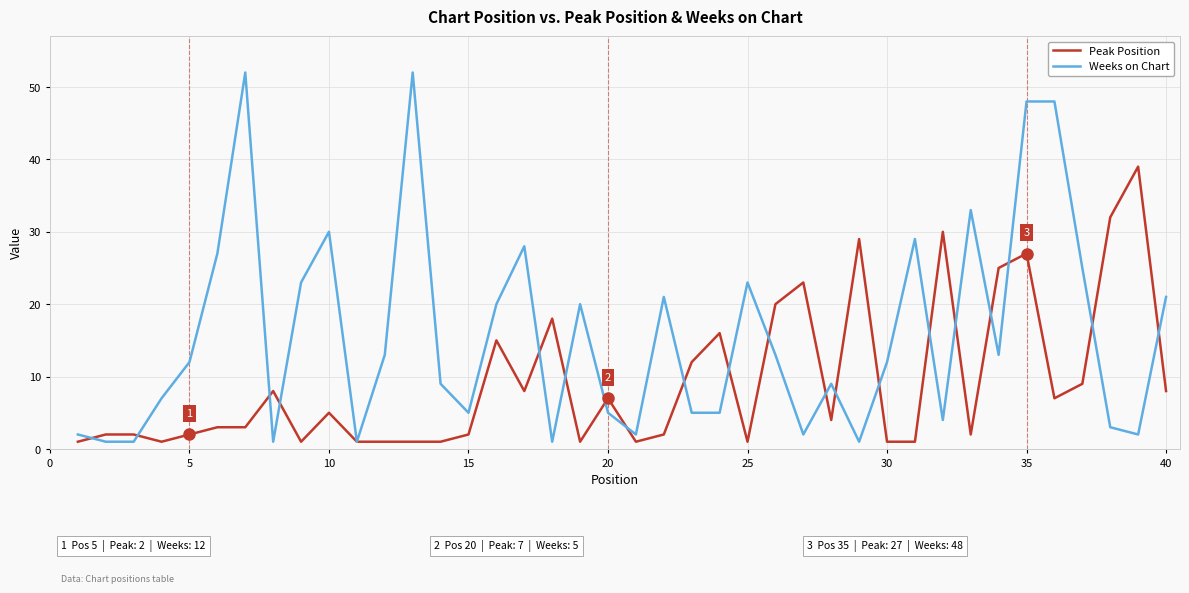

What is the maximum value shown in the chart?

52